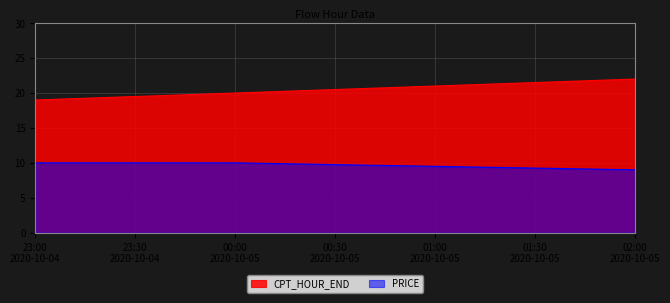

Rank the series by their average value, from lowest to highest.

PRICE, CPT_HOUR_END